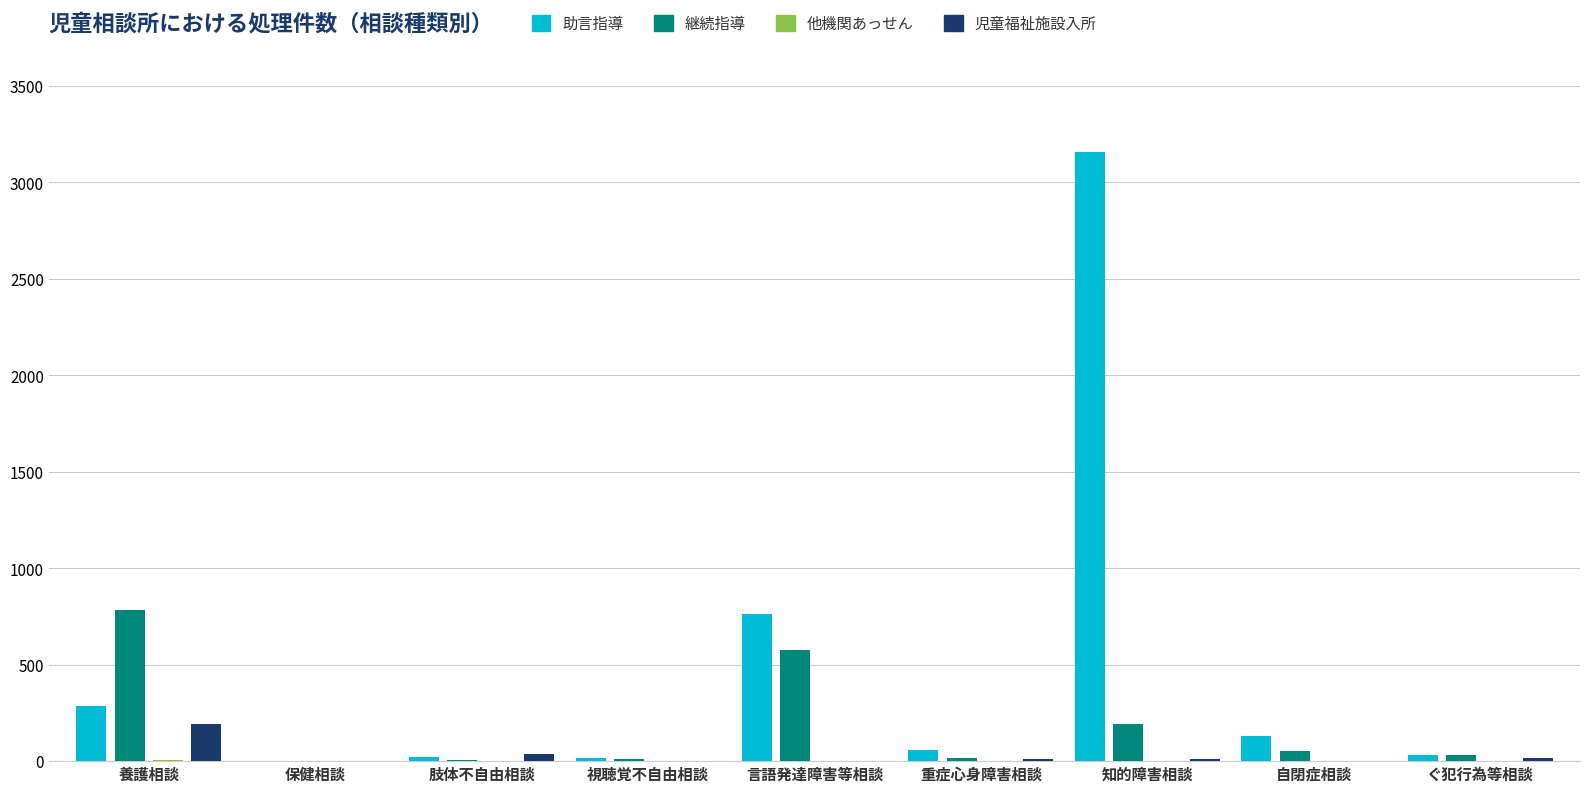

What is the sum of all 児童福祉施設入所 values?

269